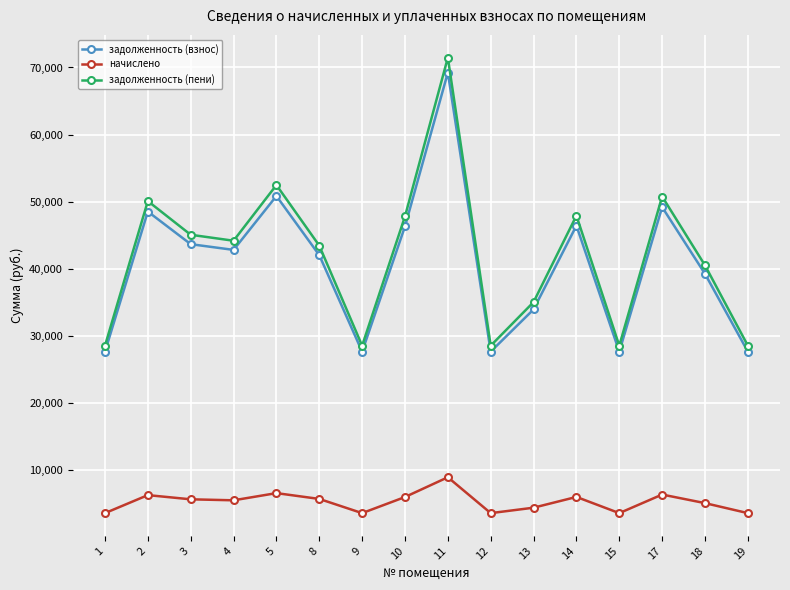

At which category is the sum across all series the highest?

11